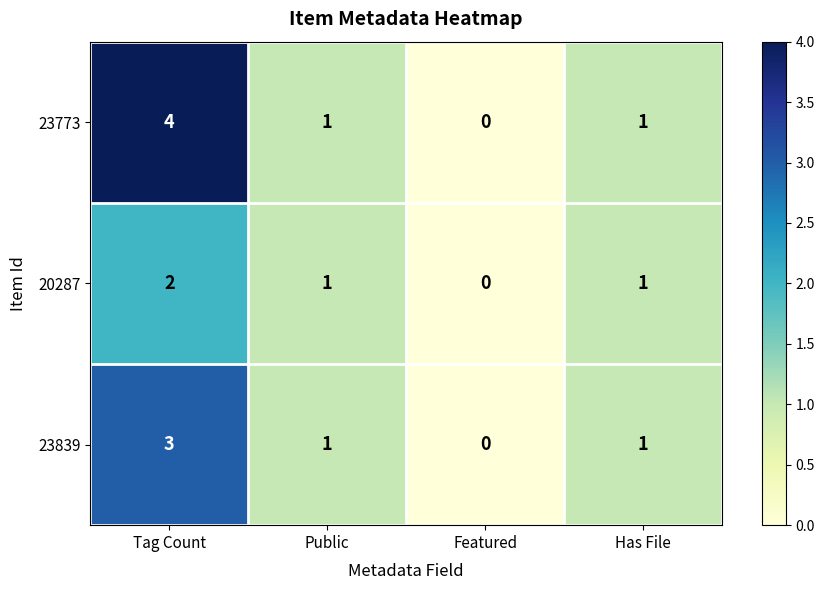

Which category has the highest value across all series?

Tag Count